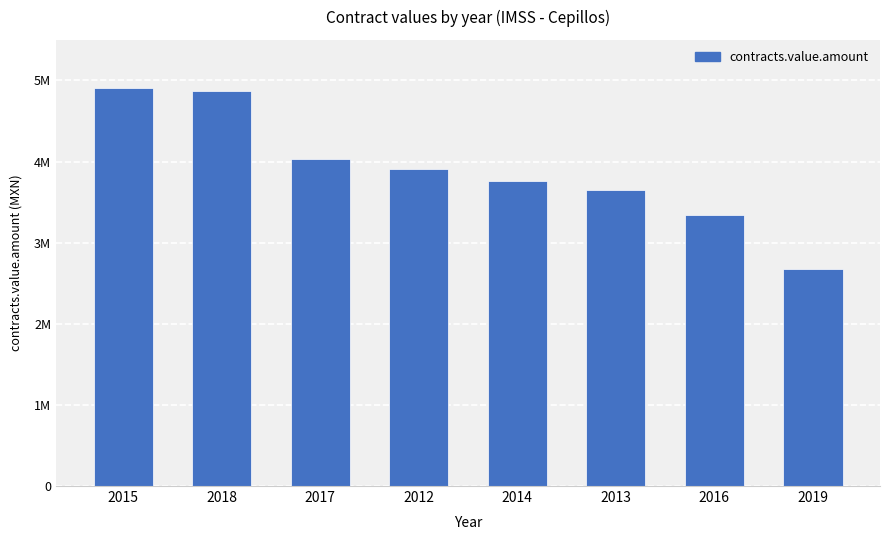

Does the chart contain any negative values?

No